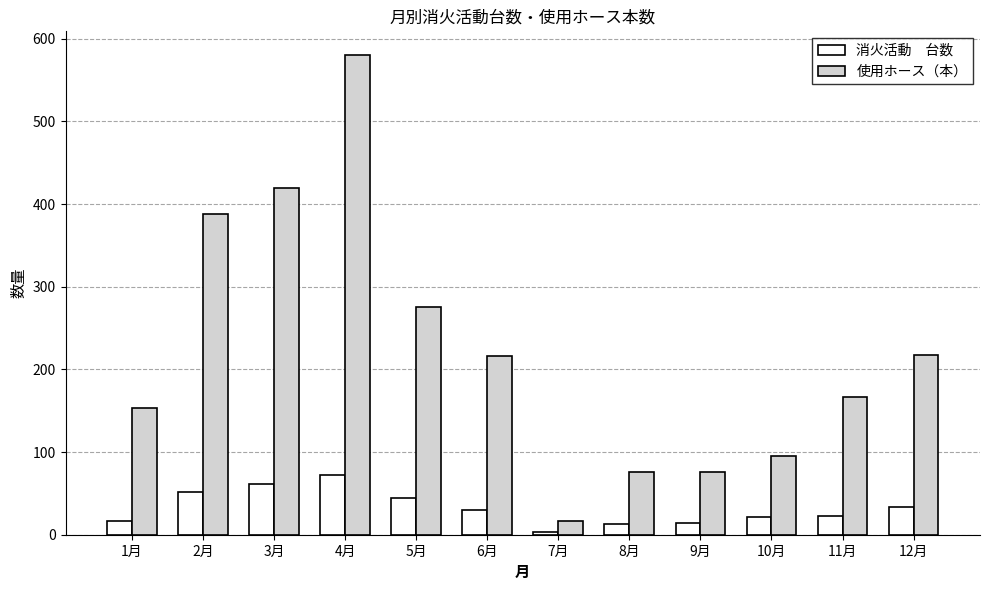

At which category is the sum across all series the highest?

4月